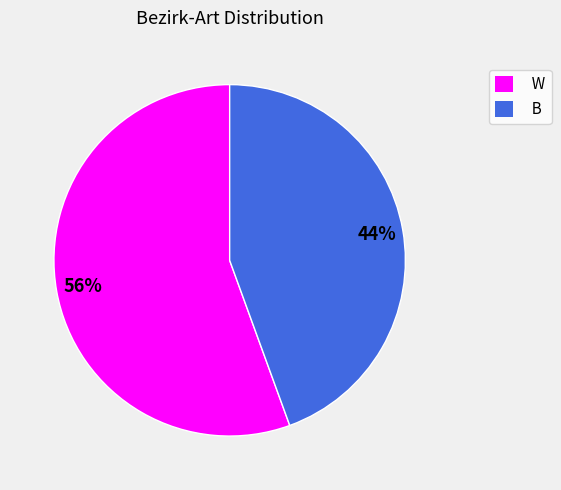

Rank the categories by value from lowest to highest.

B, W